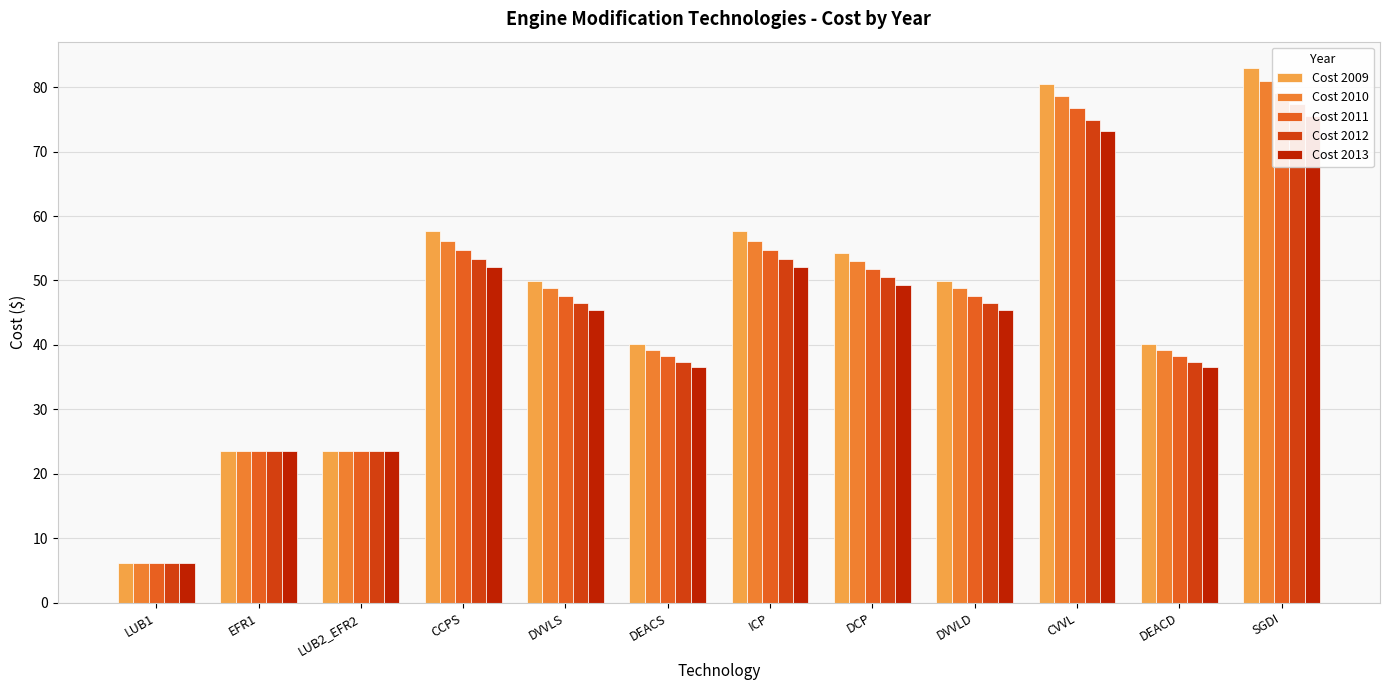

What is the total value across all series at CVVL?

383.9